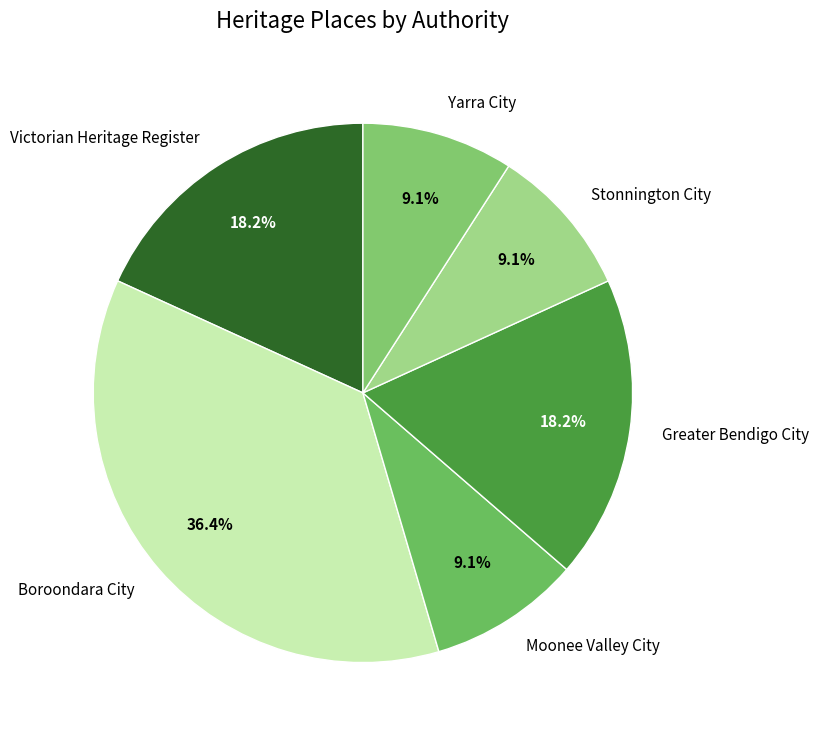

What is the largest slice in the pie chart?

Boroondara City